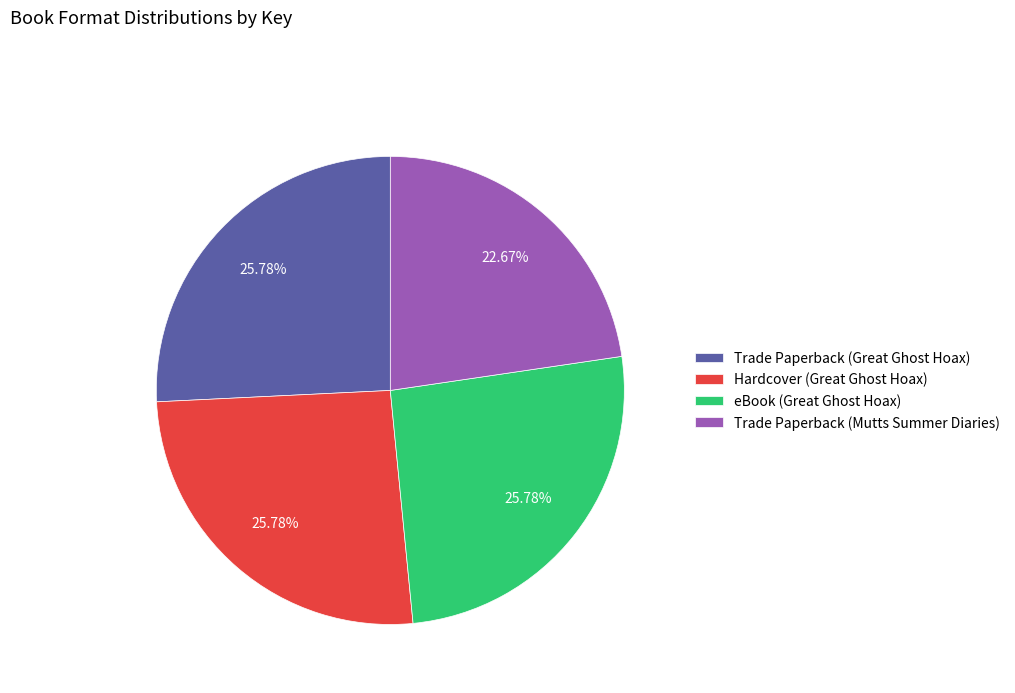

Does Trade Paperback (Mutts Summer Diaries) represent more than half of the total?

No